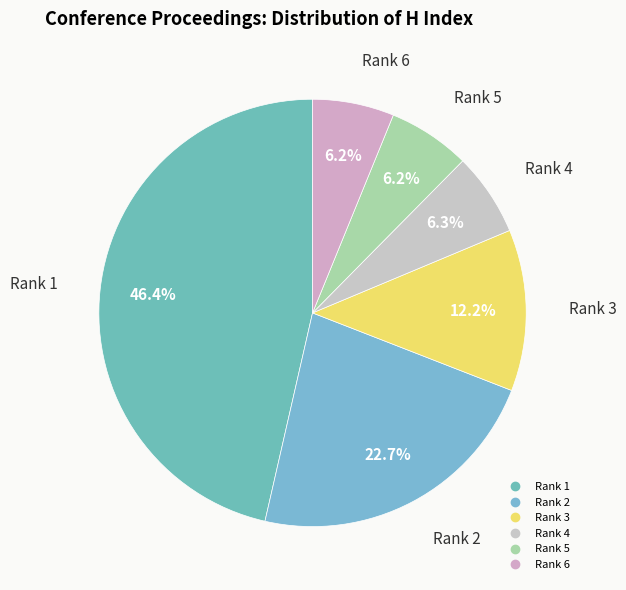

Which slice is the largest?

Rank 1